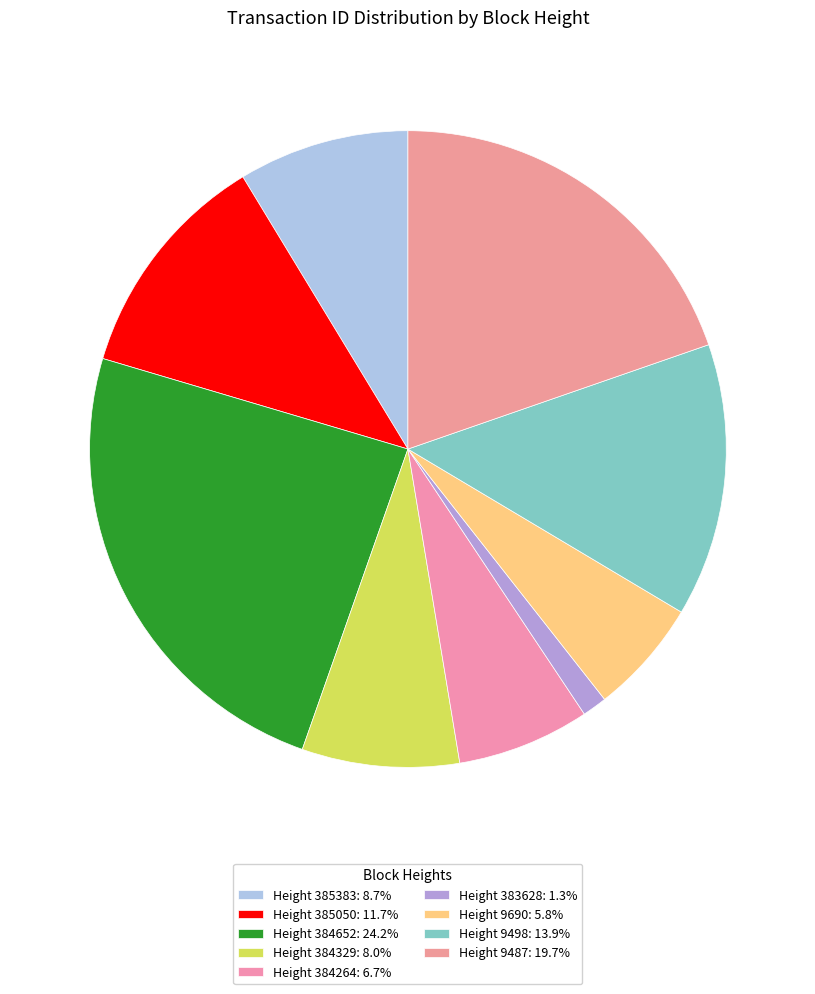

How many slices are in this pie chart?

9